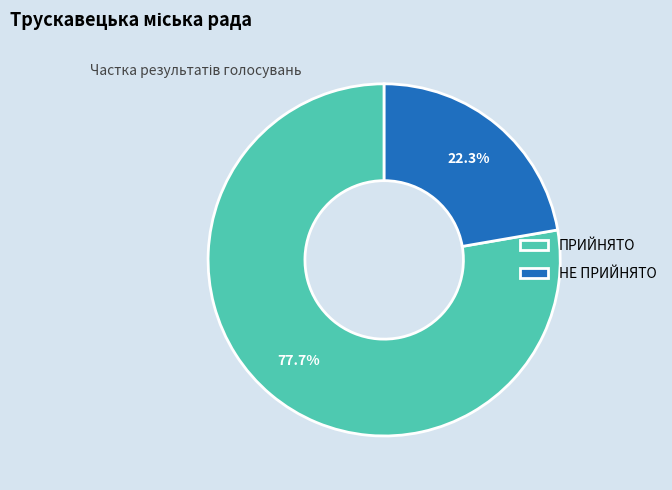

How many slices are in this pie chart?

2